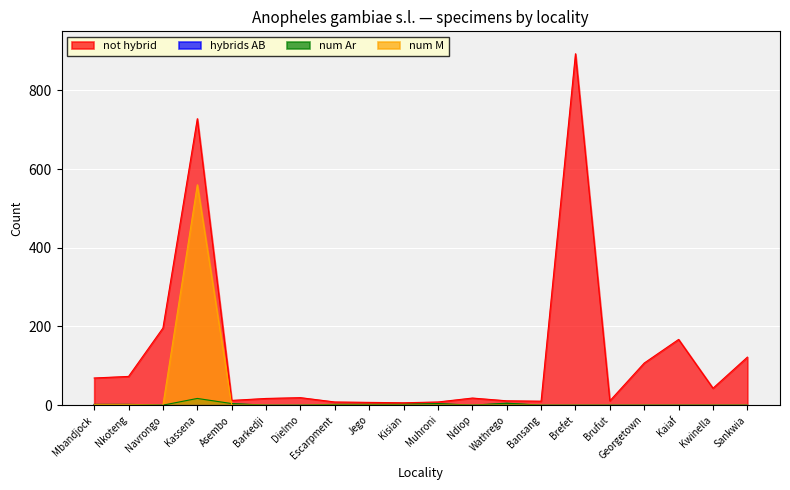

What is the average value of the num M series?

28